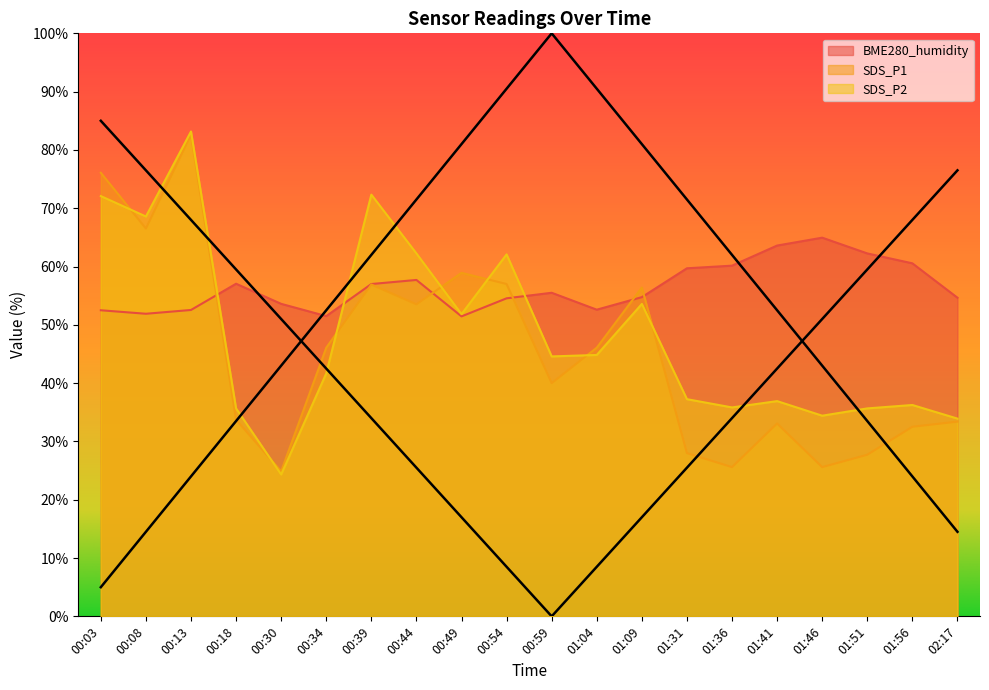

What are all the series names shown in the legend?

BME280_humidity, SDS_P2, SDS_P1